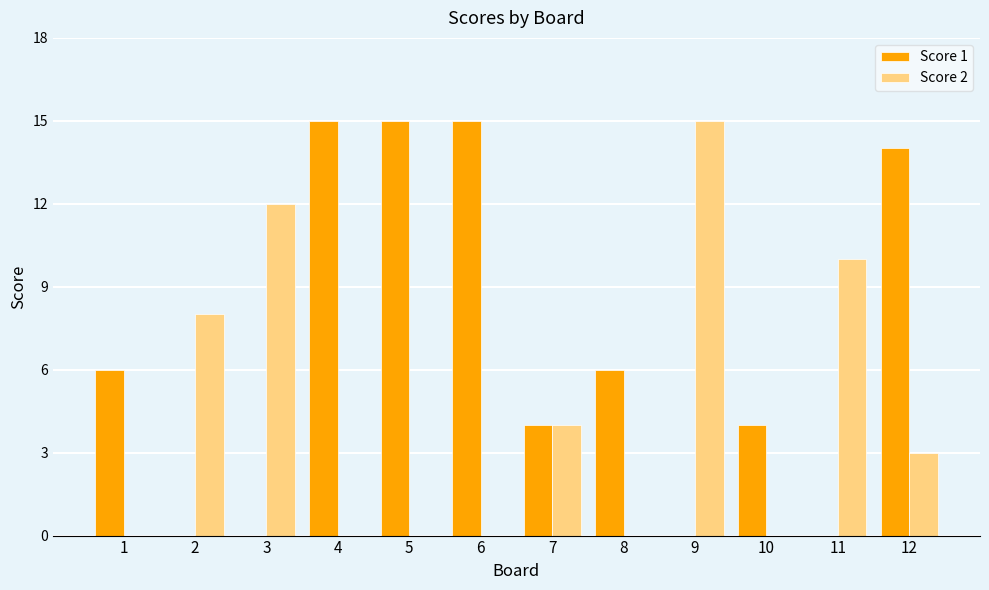

Which series changed the most between 4 and 10?

Score 1